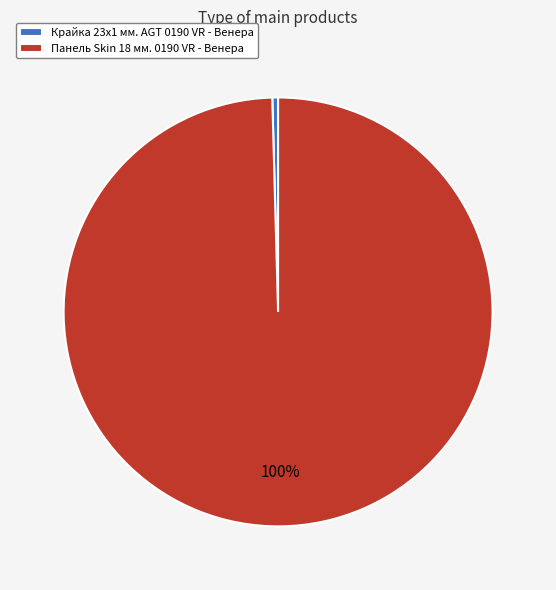

Which has a higher value, Крайка 23x1 мм. AGT 0190 VR - Венера or Панель Skin 18 мм. 0190 VR - Венера?

Панель Skin 18 мм. 0190 VR - Венера